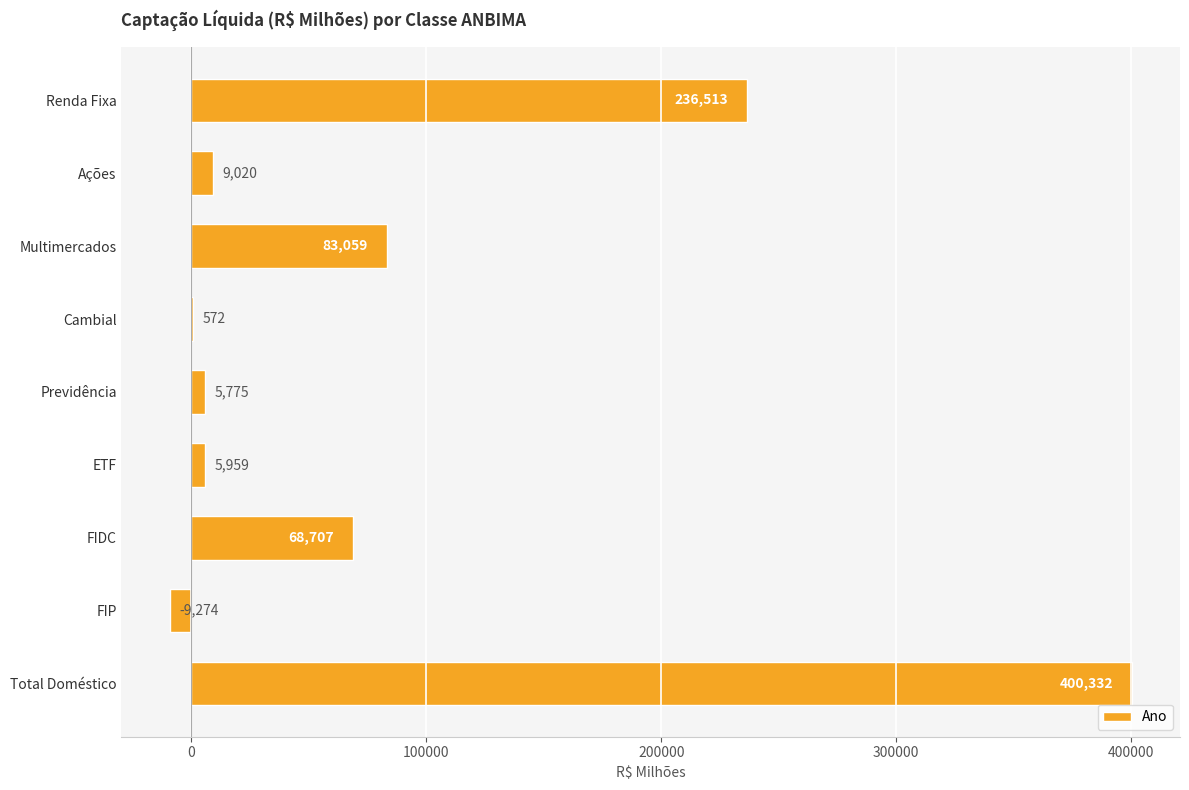

Are the bars horizontal?

Yes